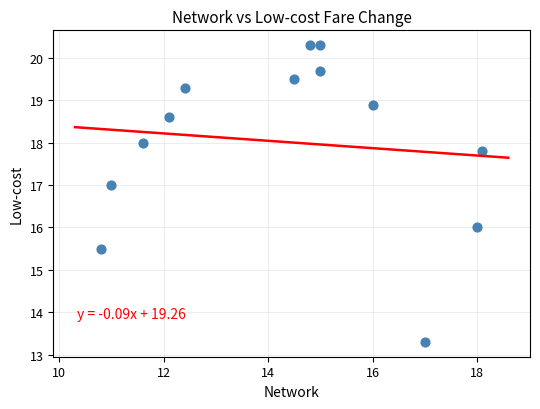

What is the range of Y values (max minus min)?

7.0